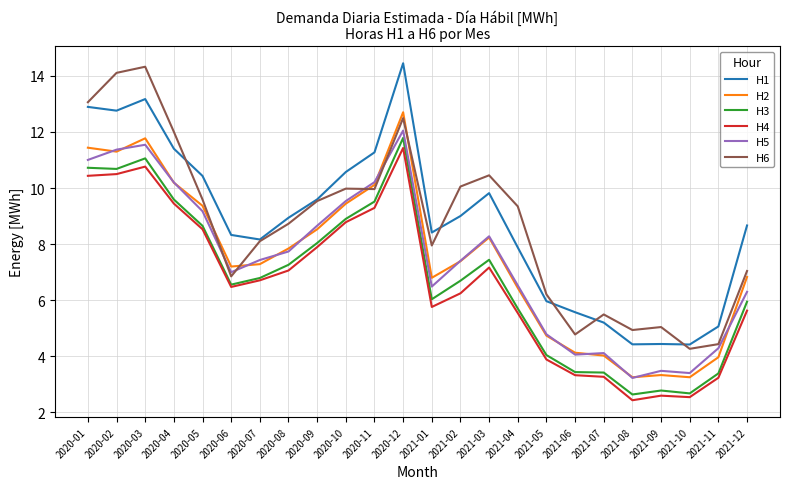

Rank the series at 2020-08 from lowest to highest value.

H4, H3, H5, H2, H6, H1